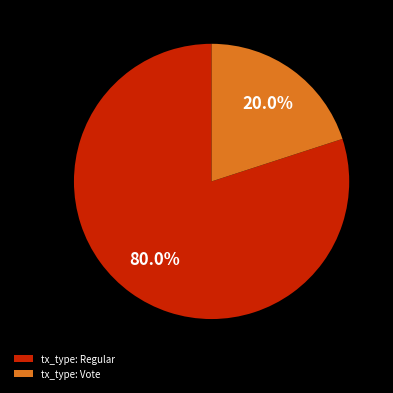

Which category accounts for the majority?

tx_type: Regular